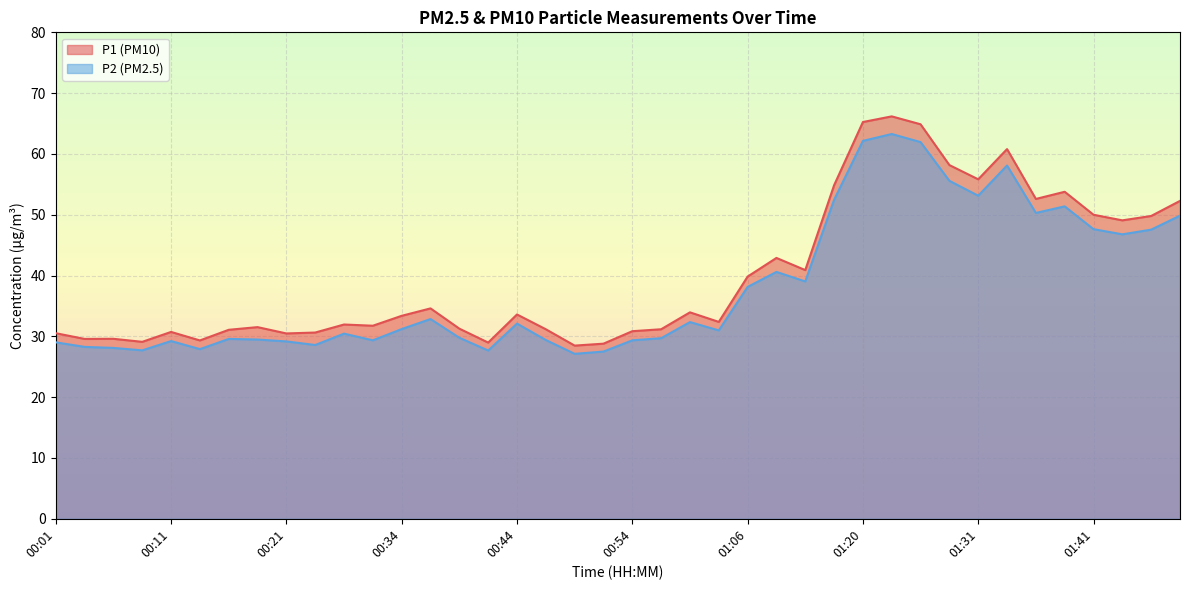

Reading right to left, extract all data points from this chart.

P1: 52.3	49.8	49.1	50.0	53.8	52.6	60.8	55.8	58.2	64.9	66.2	65.2	54.9	40.9	42.9	39.8	32.4	34.0	31.2	30.9	28.8	28.5	31.2	33.6	29.0	31.3	34.6	33.4	31.8	31.9	30.6	30.5	31.5	31.1	29.3	30.7	29.1	29.6	29.6	30.5
P2: 49.9	47.5	46.8	47.6	51.4	50.3	58.1	53.1	55.6	62.0	63.3	62.1	52.5	39.0	40.6	38.1	31.0	32.4	29.7	29.4	27.5	27.1	29.4	32.1	27.7	29.8	32.9	31.2	29.4	30.4	28.6	29.2	29.5	29.6	27.9	29.2	27.7	28.1	28.3	29.0